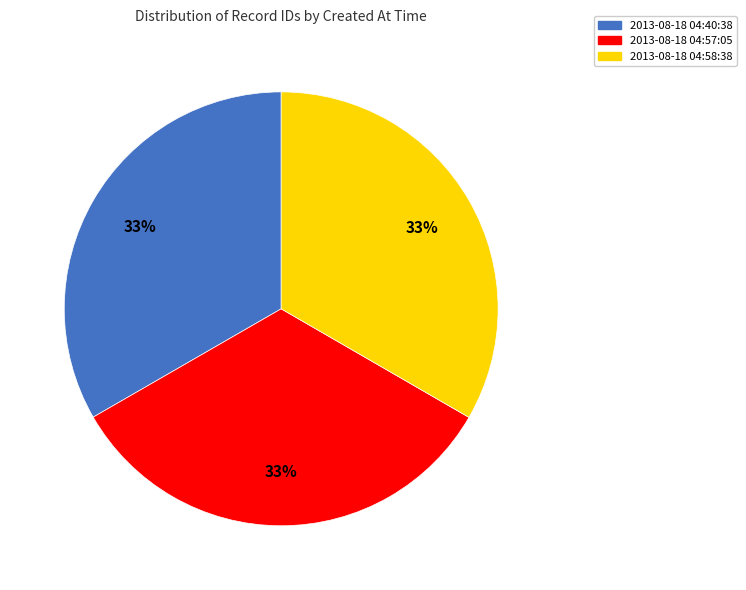

Do 2013-08-18 04:40:38 and 2013-08-18 04:58:38 together represent more than half of the pie?

Yes